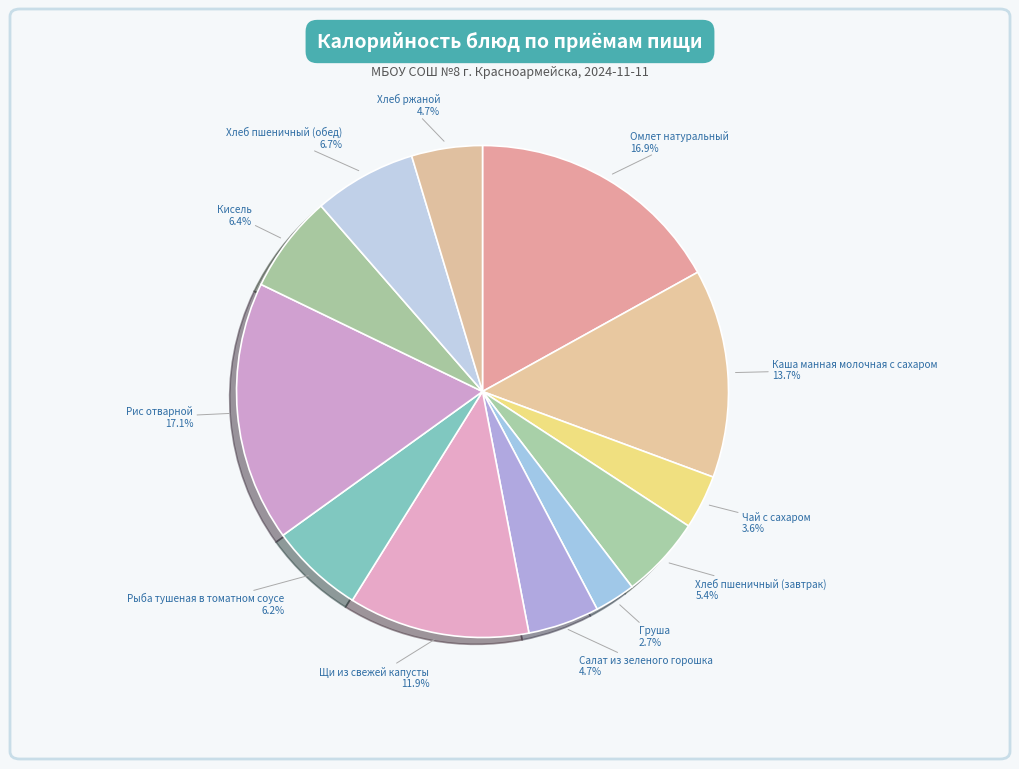

How many slices are in this pie chart?

12